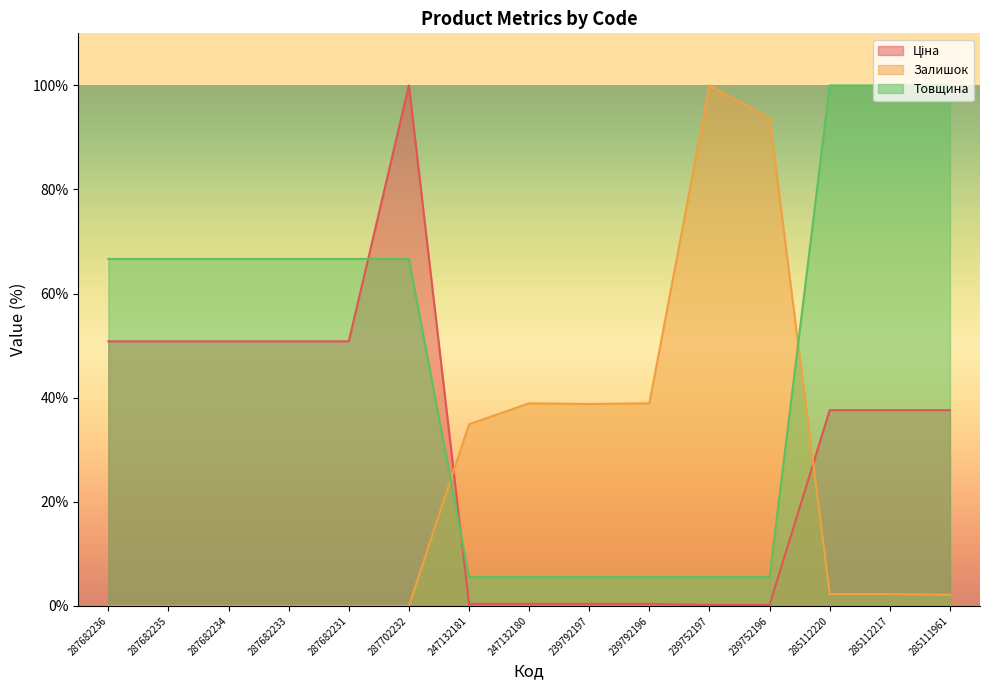

Is the value of Залишок at 239752197 greater than the value of Товщина at 247132181?

Yes